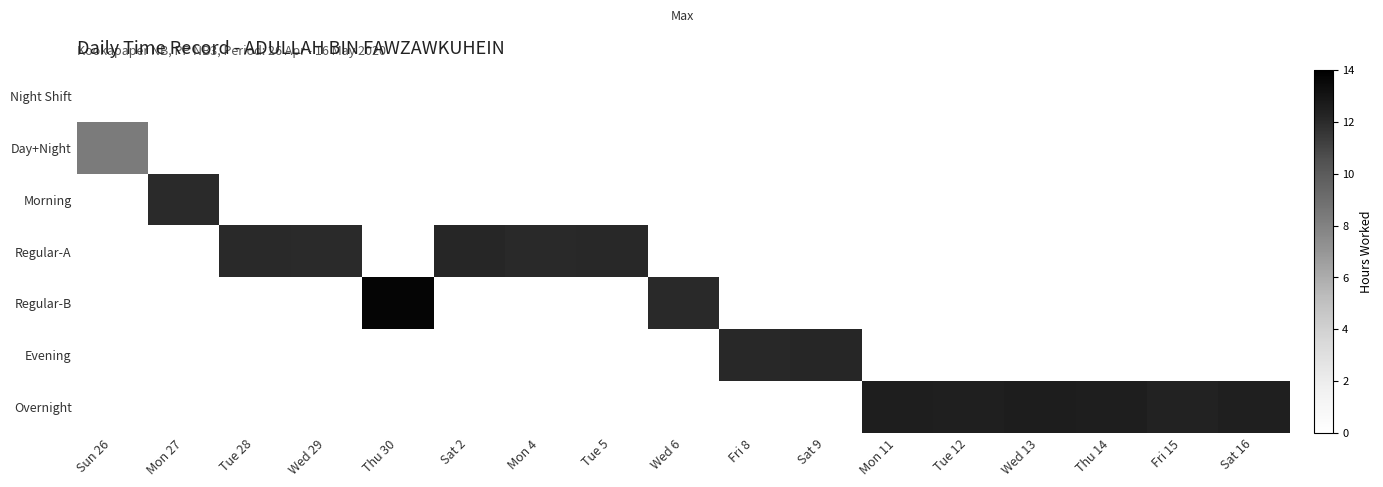

Which category has the lowest value across all series?

Sun 26